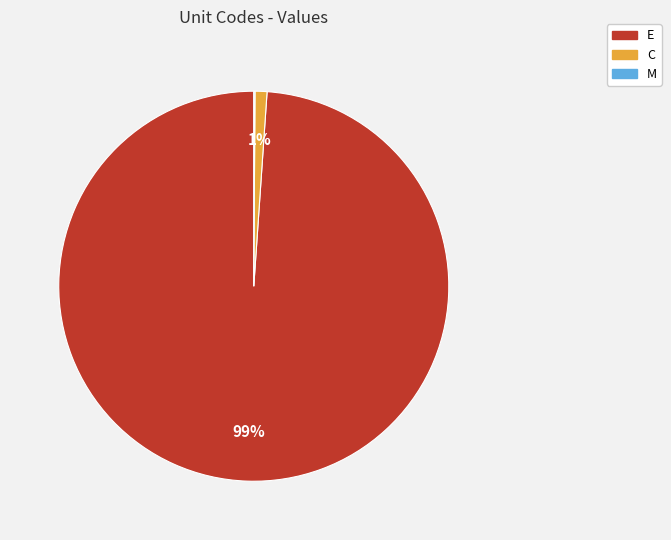

Is there a majority slice in this chart?

Yes